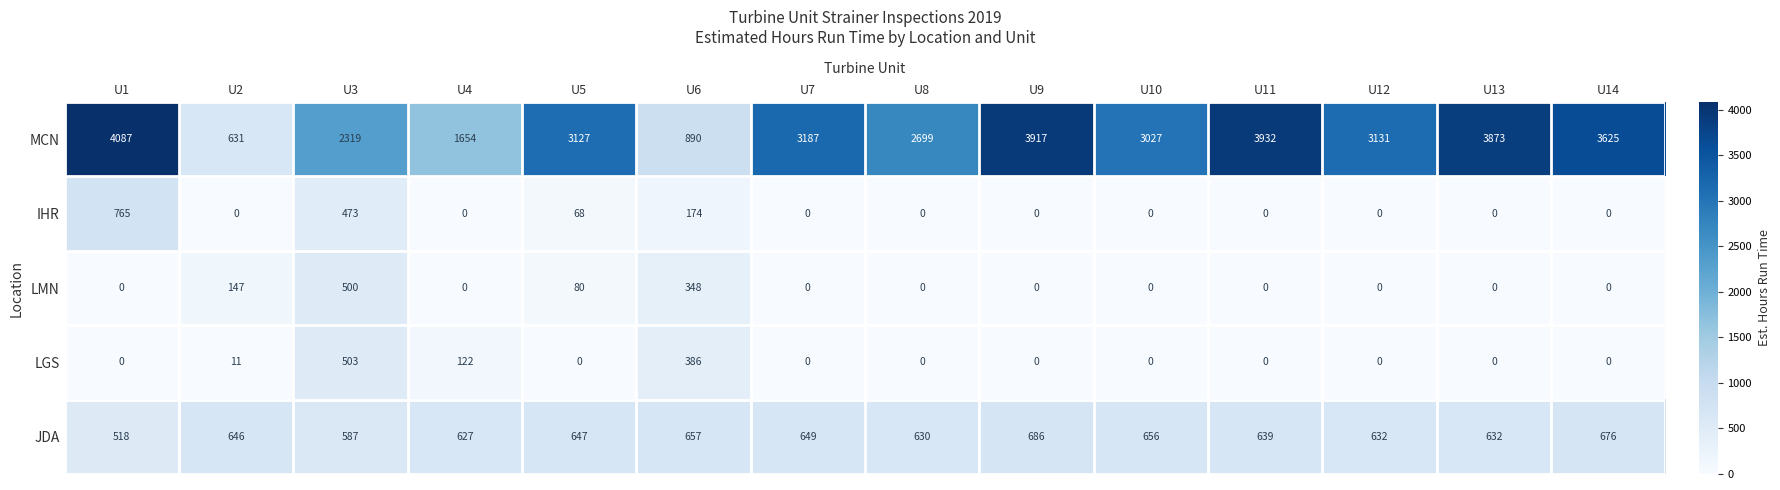

At which label is MCN closest to 2359?

U3